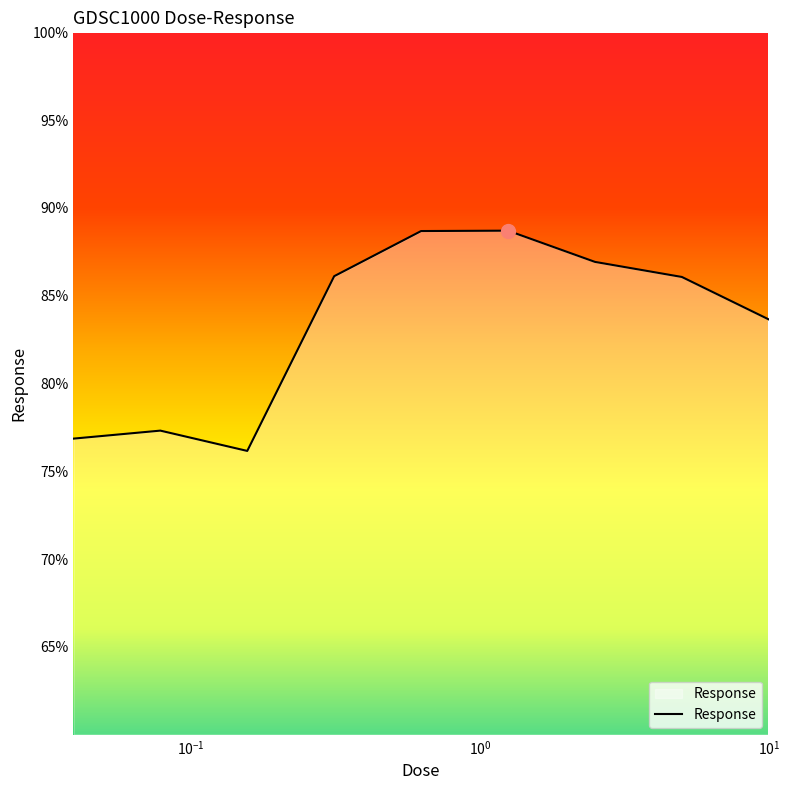

What is the minimum value shown in the chart?

76.2